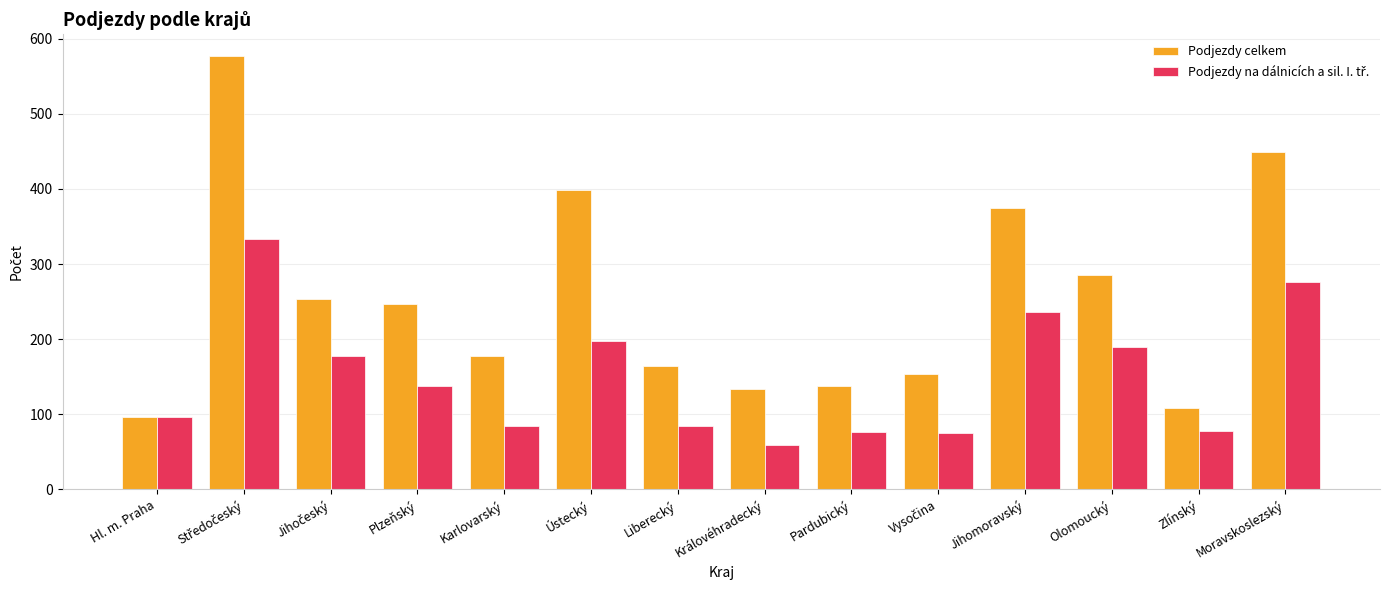

What is the total value across all series at Jihomoravský?

610